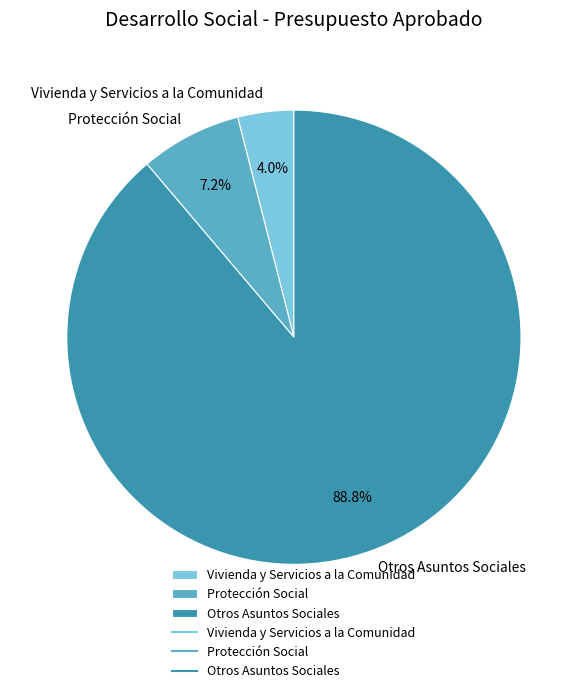

To the nearest percent, what is the combined percentage of Vivienda y Servicios a la Comunidad and Otros Asuntos Sociales?

93%